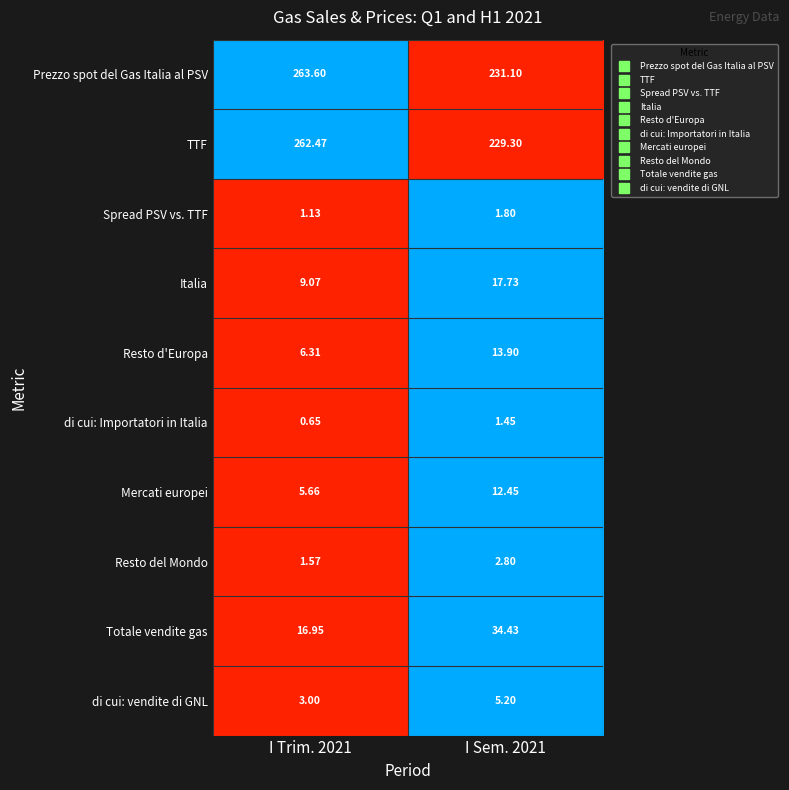

Which series has the largest range (max minus min)?

TTF